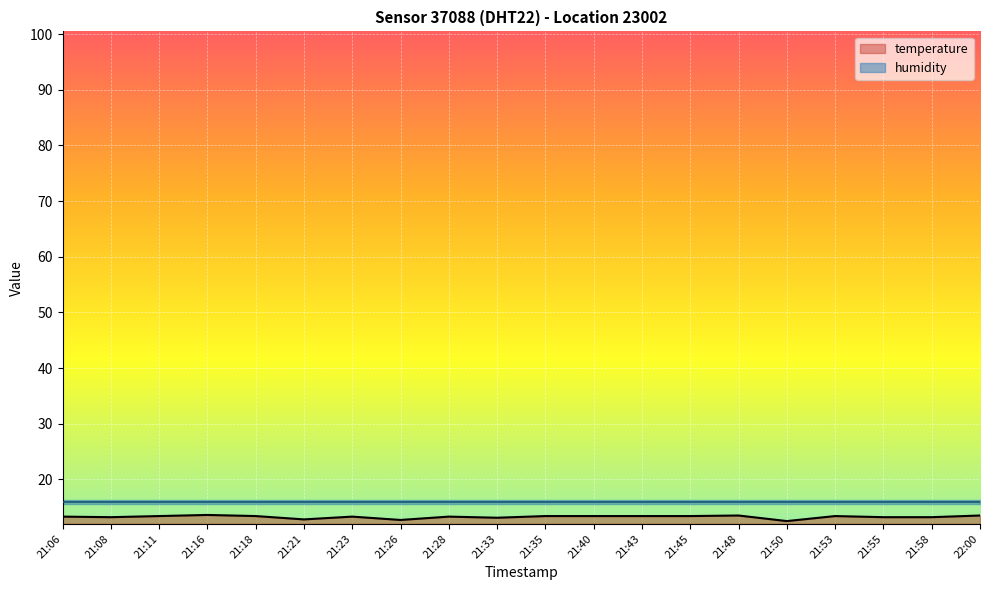

What is the approximate value at 21:50?

12.5